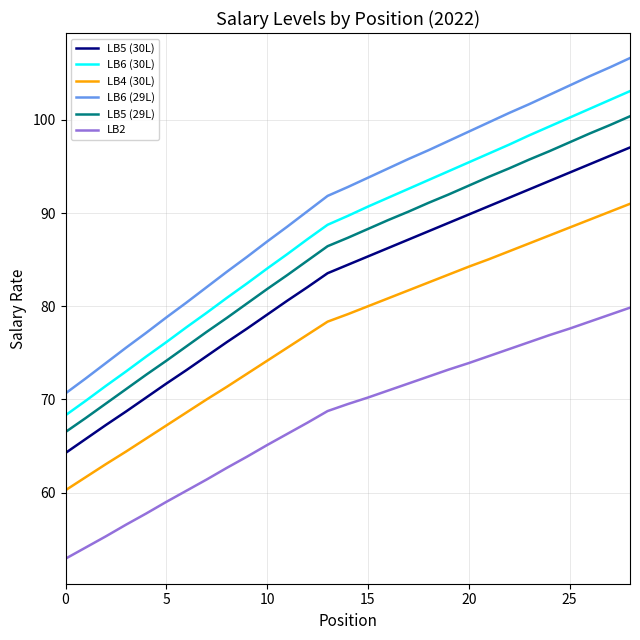

Which series has the largest total across all categories?

LB6 (29L)